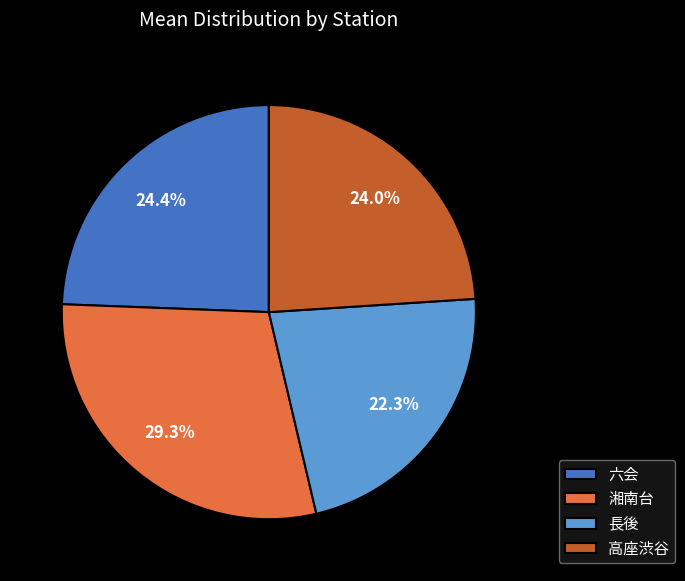

To the nearest percent, what portion does 高座渋谷 represent?

24%